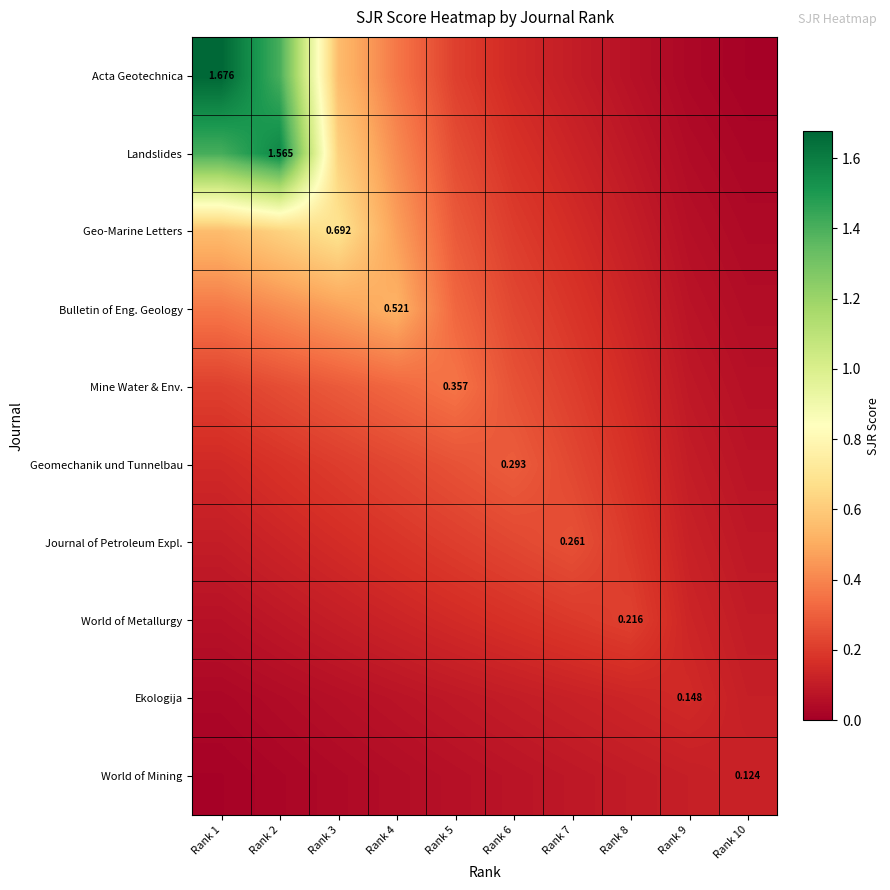

Is it true that Journal of Petroleum Expl. equals 0.1 at Rank 8?

False